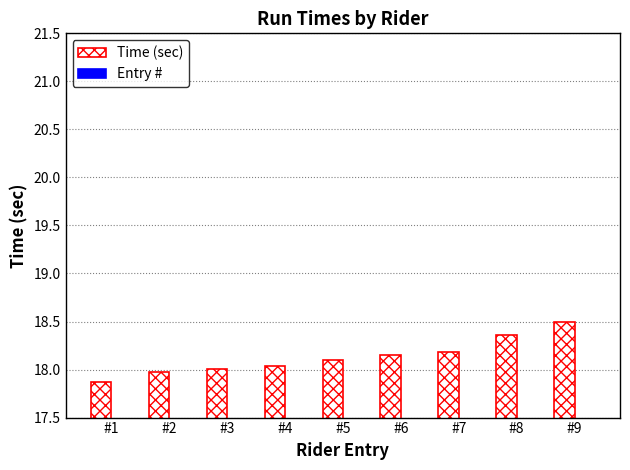

The Entry # series shows 7.0 at #7. True or false?

True